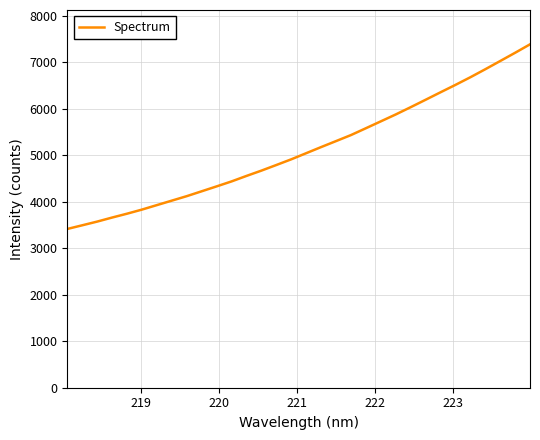

What is the smallest value displayed?

3416.7